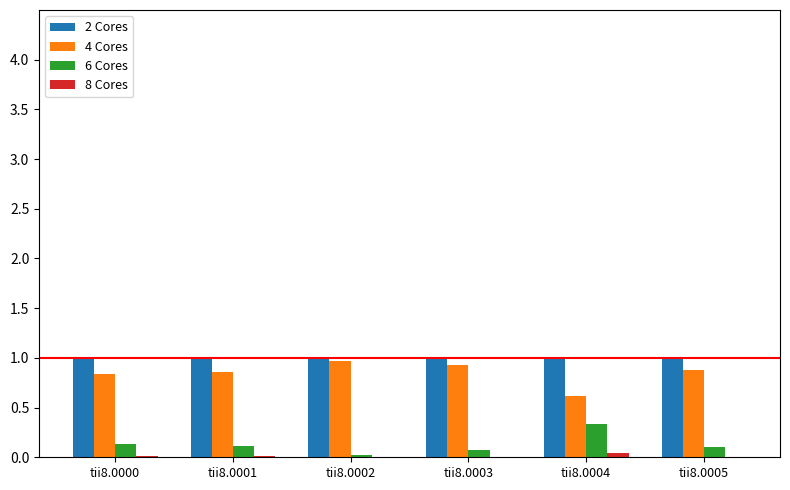

True or false: 6 Cores has a value of 0.1 at tii8.0000.

True